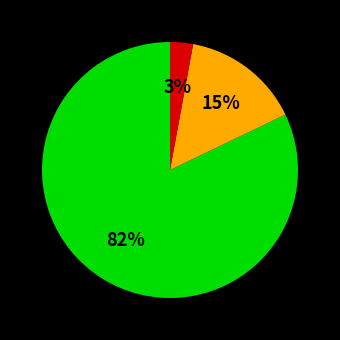

To the nearest percent, what is the difference between the largest and smallest slice percentages?

79%